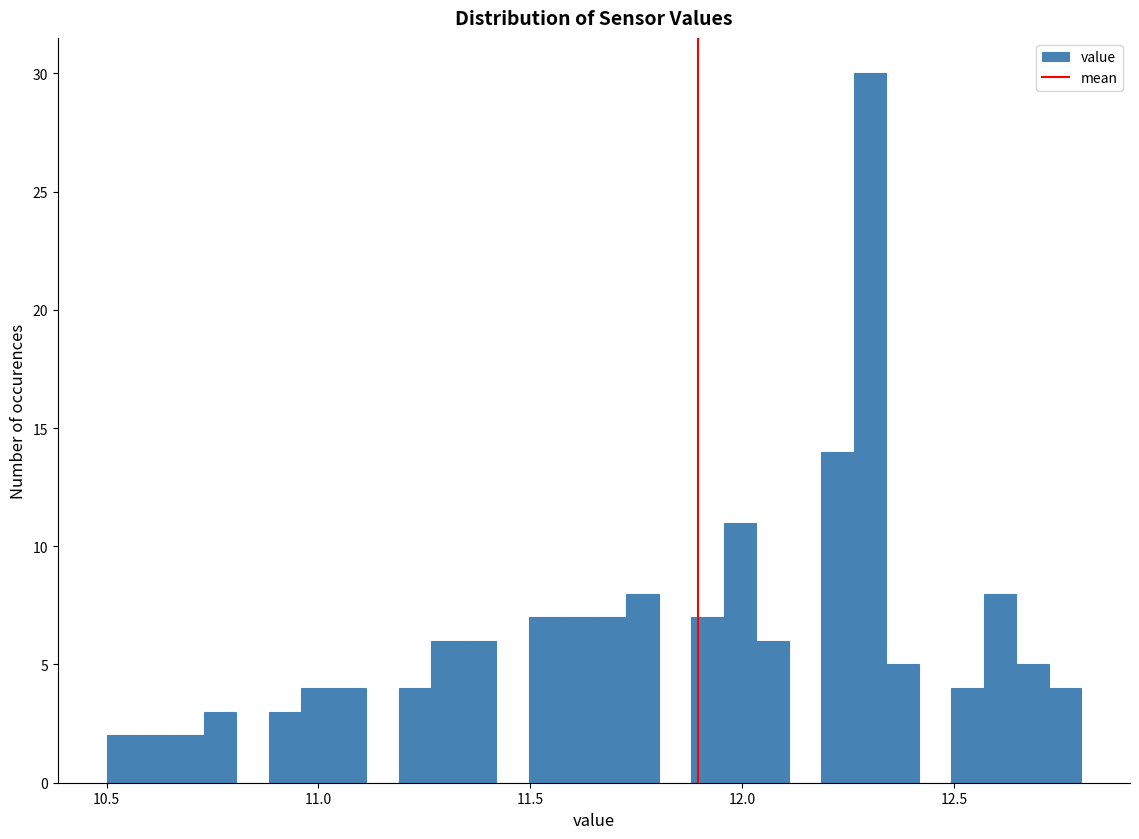

Around what value on the x-axis is the tallest bar? Give the approximate position of its centre, as read against the axis.

12.30